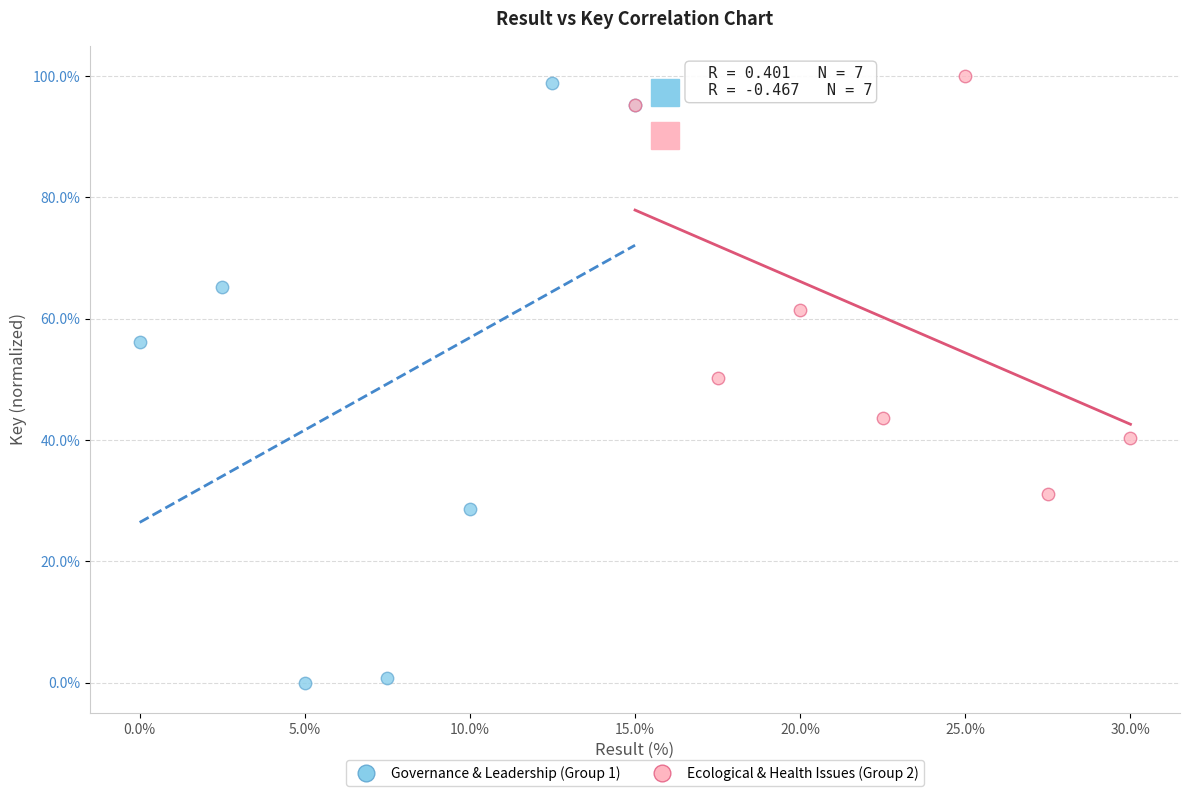

Which series contains the lowest Y value?

Governance & Leadership (Group 1)